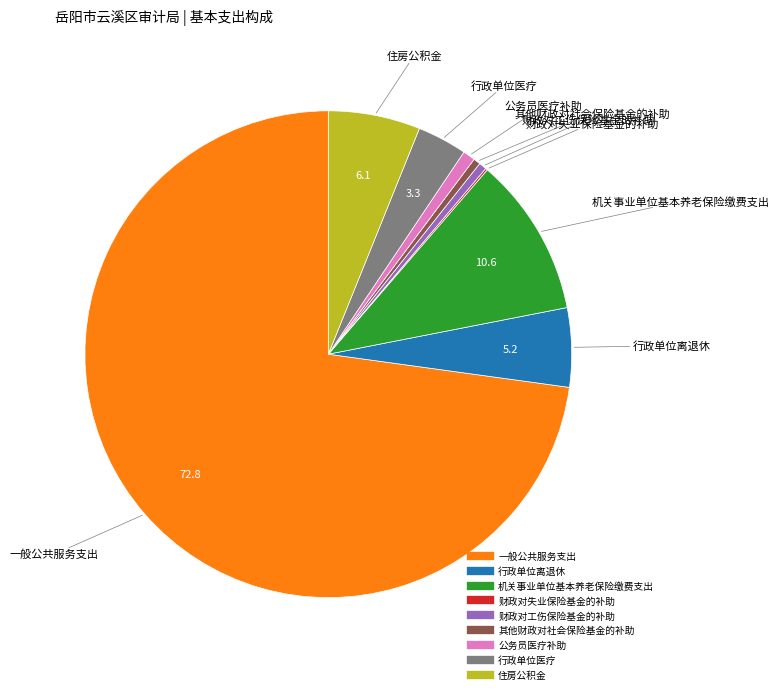

Does any single category account for the majority?

Yes